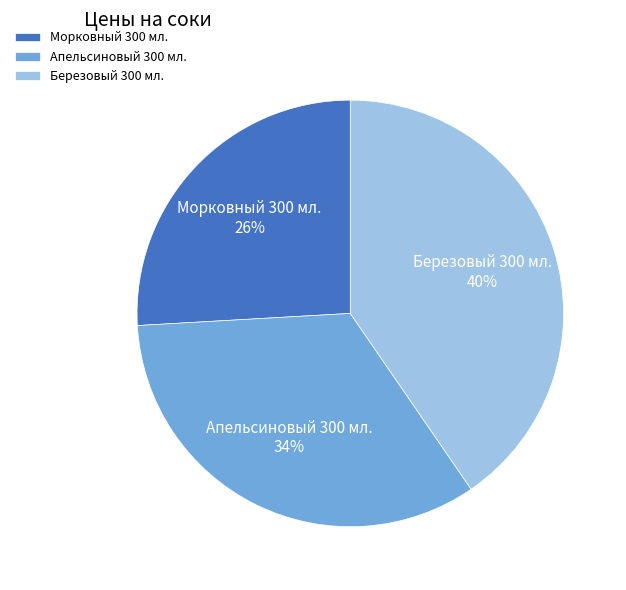

Is there a majority slice in this chart?

No